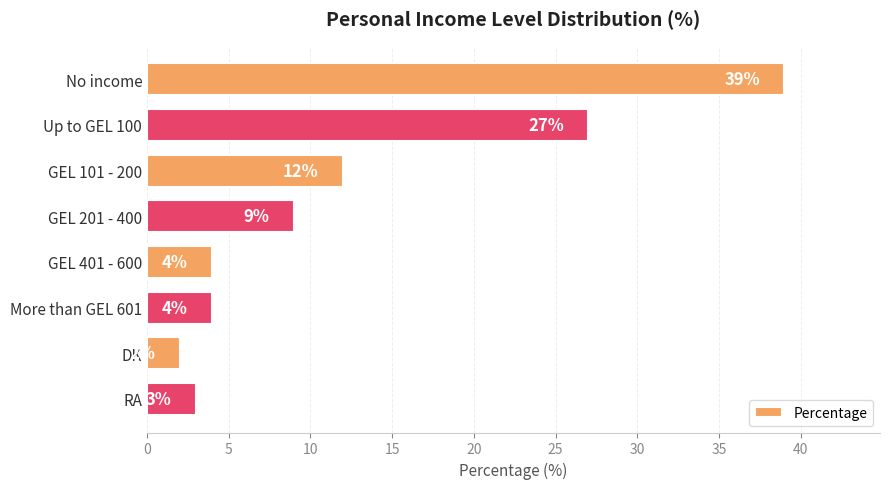

Which label corresponds to the largest value in the chart?

No income